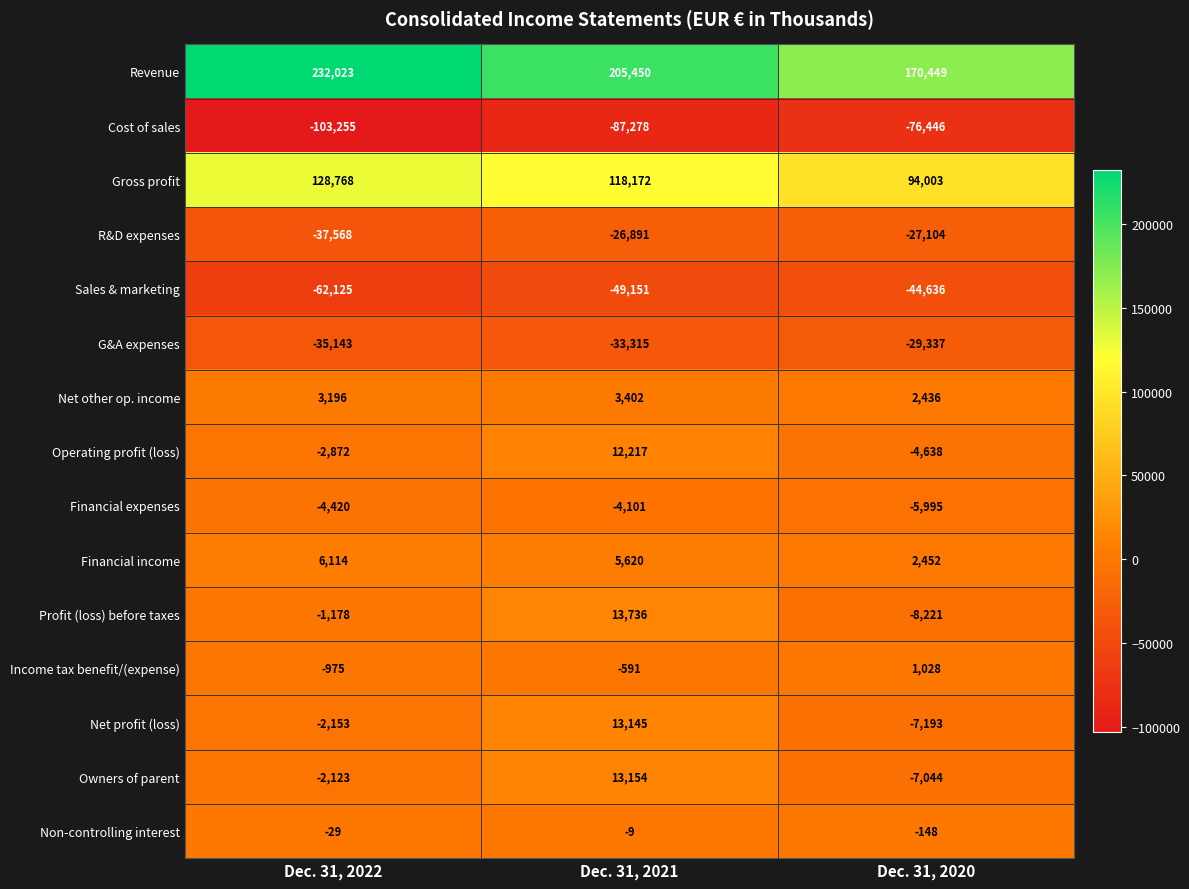

What is the difference between the G&A expenses values at Dec. 31, 2022 and Dec. 31, 2021?

1828